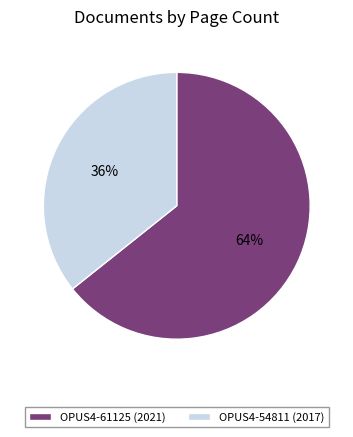

Is there a majority slice in this chart?

Yes